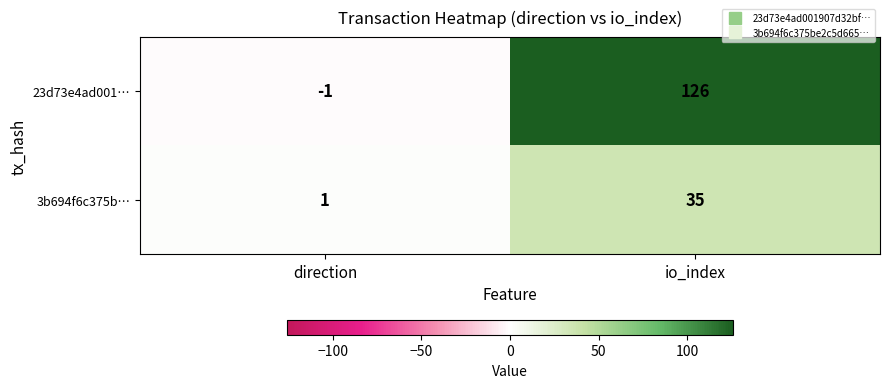

What is the maximum value for 3b694f6c375b…?

35